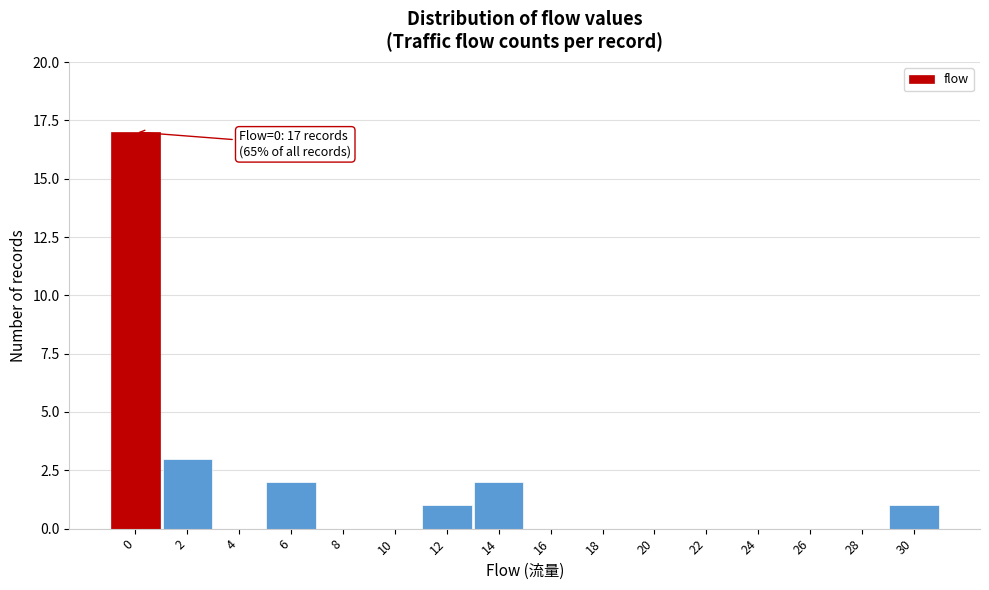

Reading left to right, transcribe all the data shown in this chart.

0=17	2=3	4=0	6=2	8=0	10=0	12=1	14=2	16=0	18=0	20=0	22=0	24=0	26=0	28=0	30=1